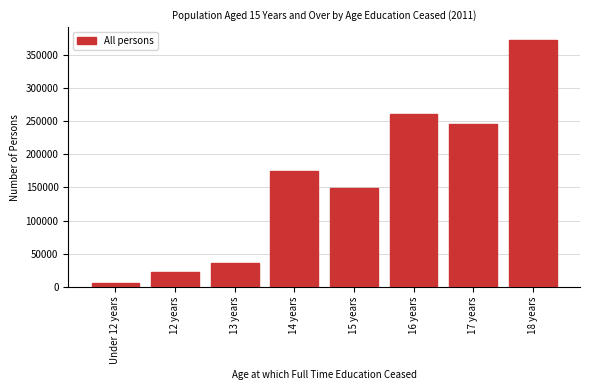

Reading left to right, what are all the values shown in this chart?

6158	22050	36683	175017	149580	261042	245840	372689